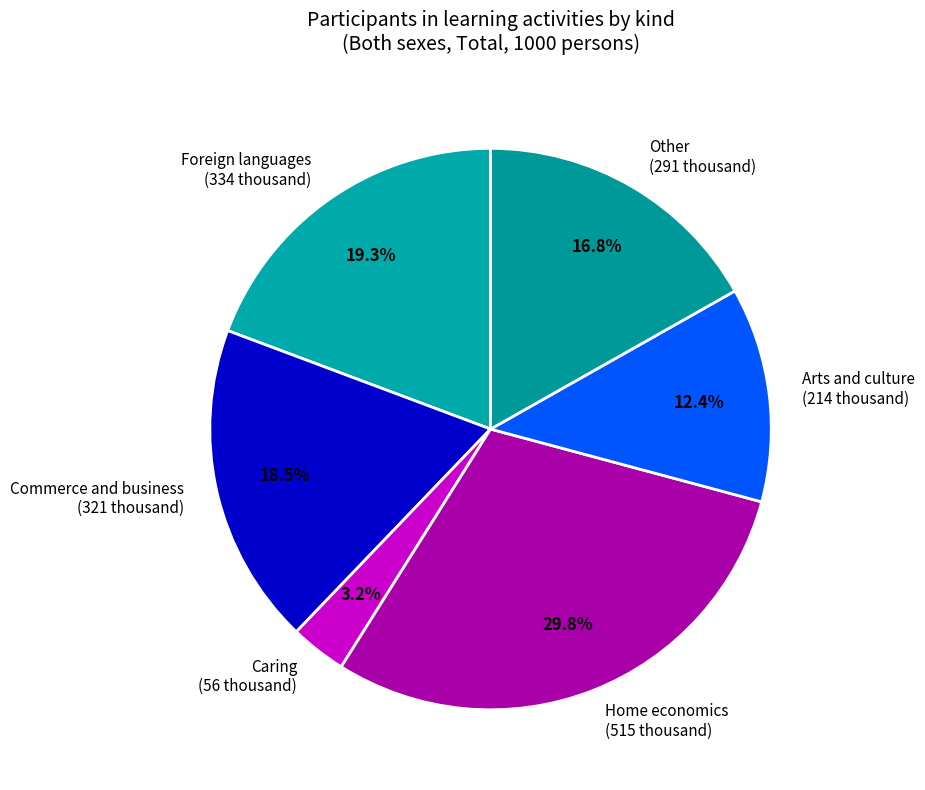

To the nearest percent, what is the difference between the largest and smallest slice percentages?

27%